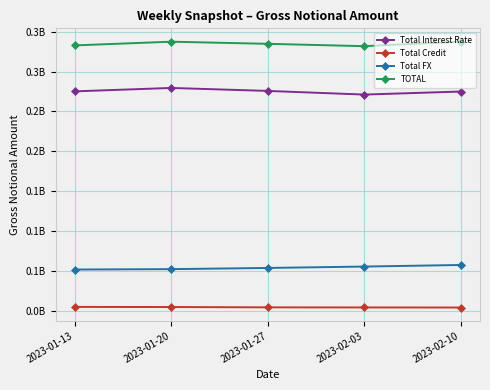

What are all the series names shown in the legend?

Total Interest Rate, Total Credit, Total FX, TOTAL